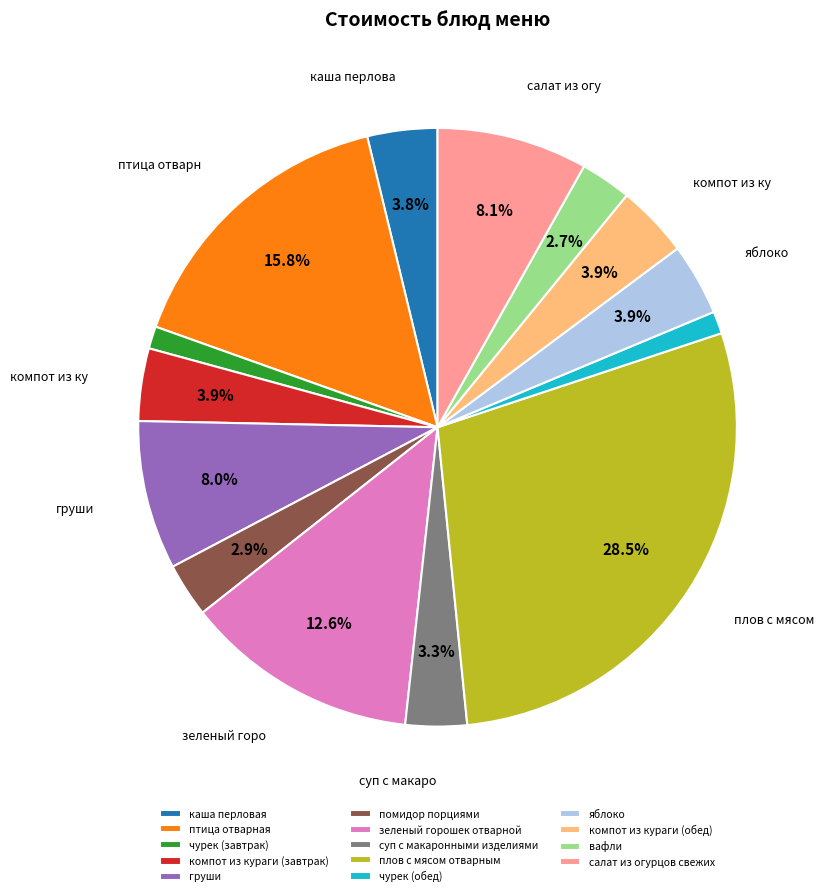

Which has a higher value, плов с мясом отварным or груши?

плов с мясом отварным